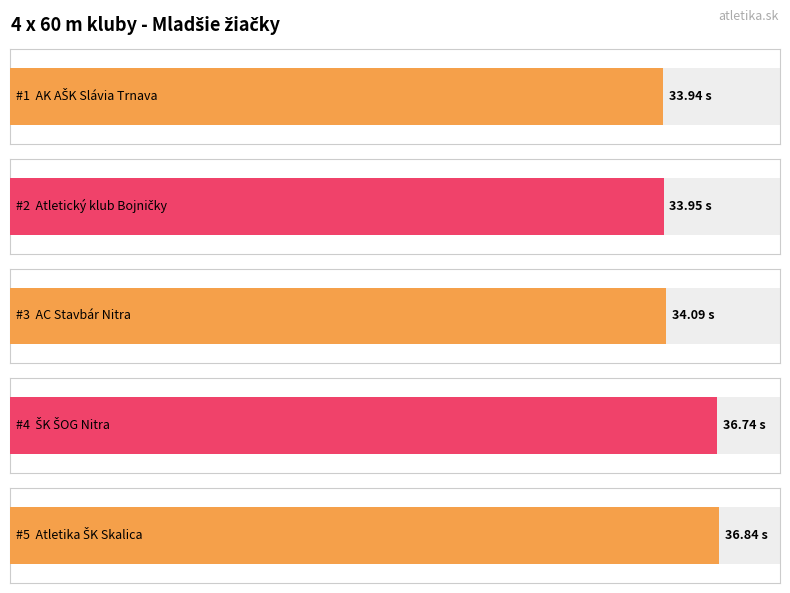

Are the bars grouped side by side (vs. stacked)?

No